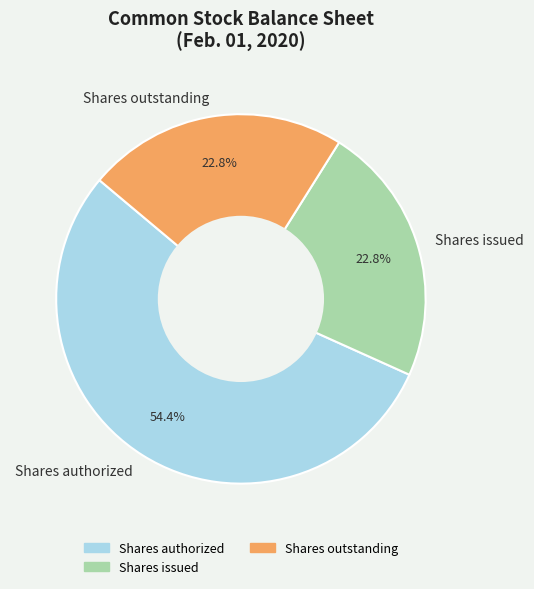

How many segments does this pie chart have?

3